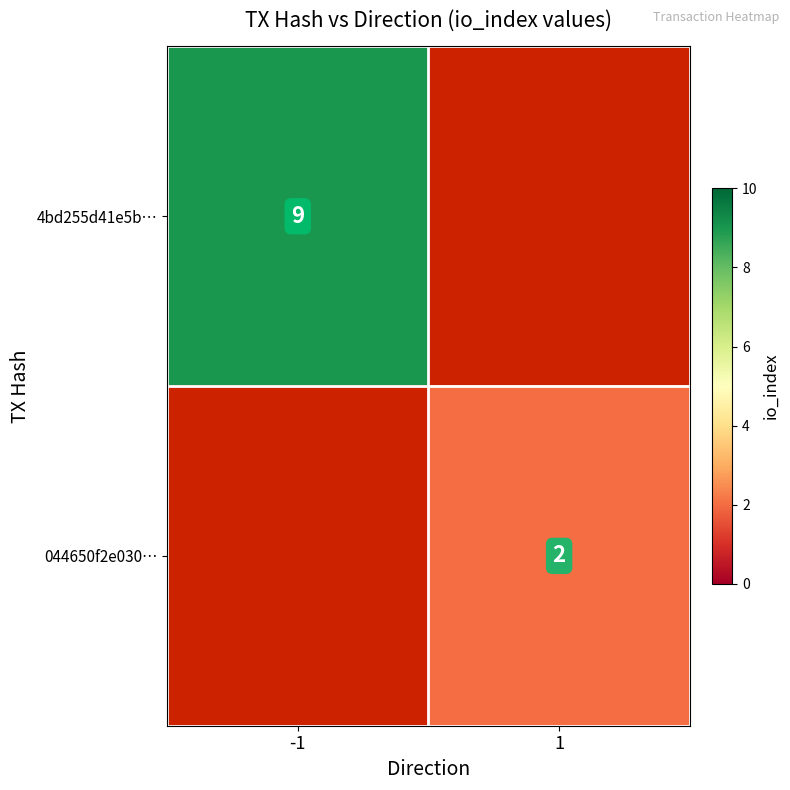

How many series are shown in this chart?

2